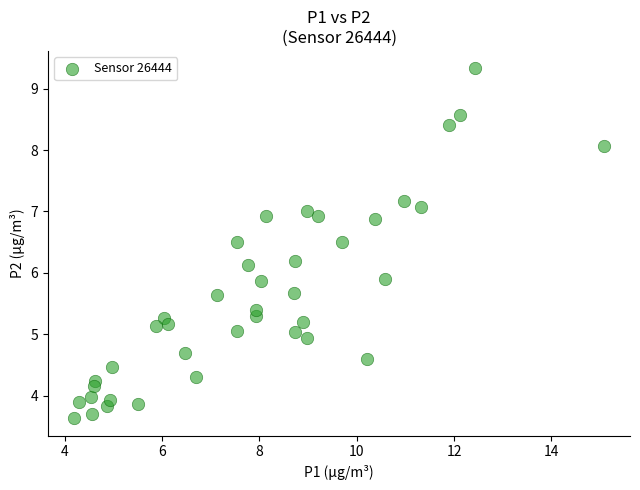

What is the range of Y values (max minus min)?

5.7